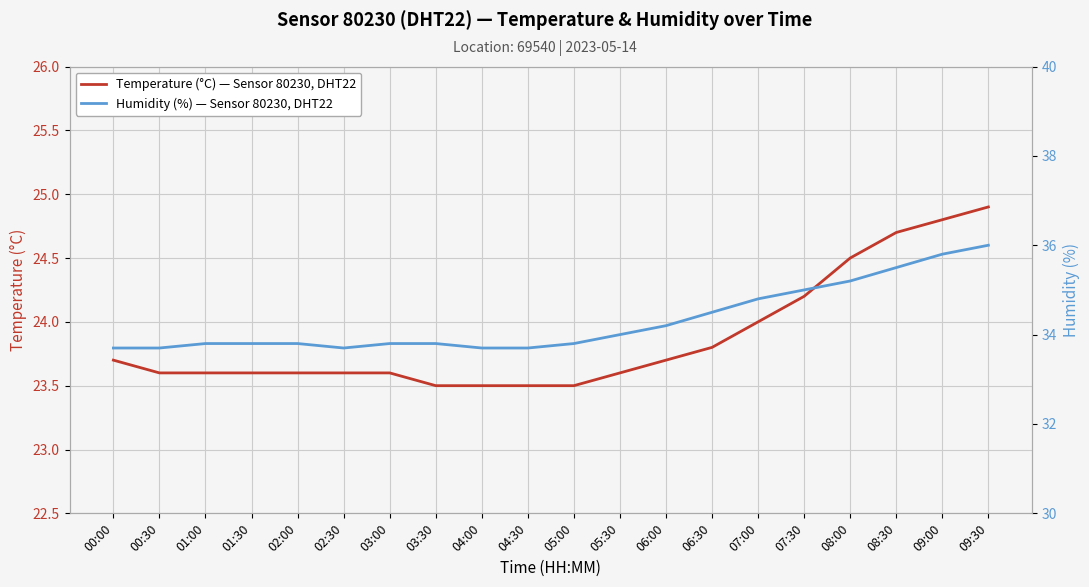

Reading left to right, transcribe all the data shown in this chart.

Temperature (°C) — Sensor 80230, DHT22: 00:00=23.7	00:30=23.6	01:00=23.6	01:30=23.6	02:00=23.6	02:30=23.6	03:00=23.6	03:30=23.5	04:00=23.5	04:30=23.5	05:00=23.5	05:30=23.6	06:00=23.7	06:30=23.8	07:00=24.0	07:30=24.2	08:00=24.5	08:30=24.7	09:00=24.8	09:30=24.9
Humidity (%) — Sensor 80230, DHT22: 00:00=33.7	00:30=33.7	01:00=33.8	01:30=33.8	02:00=33.8	02:30=33.7	03:00=33.8	03:30=33.8	04:00=33.7	04:30=33.7	05:00=33.8	05:30=34.0	06:00=34.2	06:30=34.5	07:00=34.8	07:30=35.0	08:00=35.2	08:30=35.5	09:00=35.8	09:30=36.0